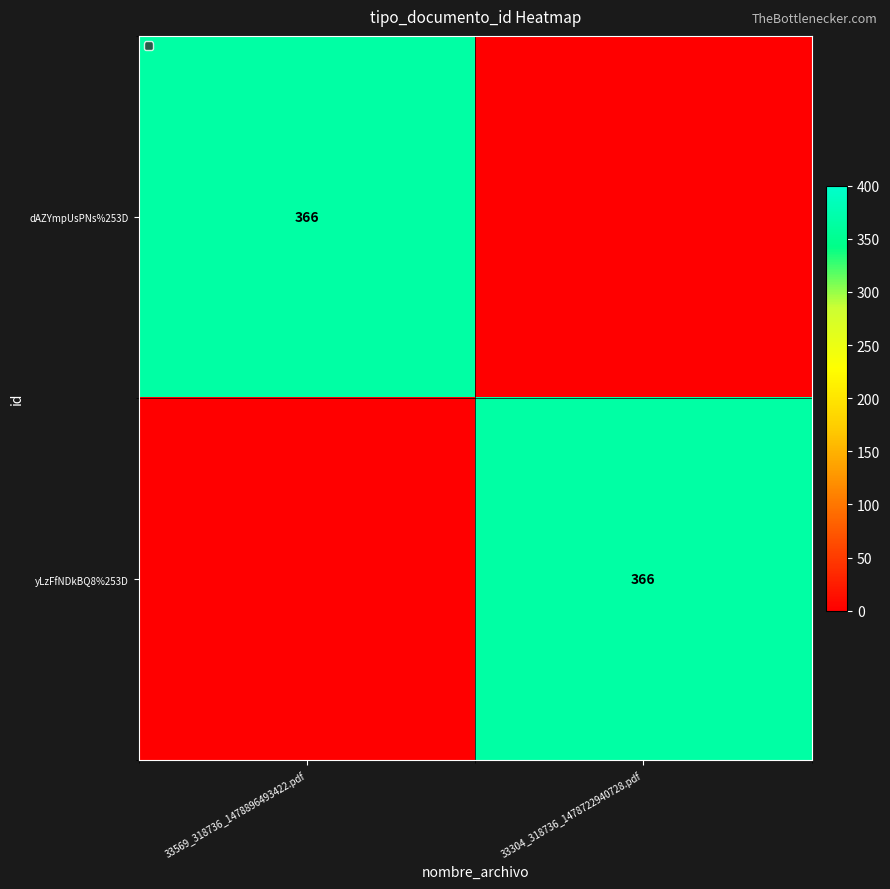

The dAZYmpUsPNs%253D series shows 366 at 33569_318736_1478896493422.pdf. True or false?

True